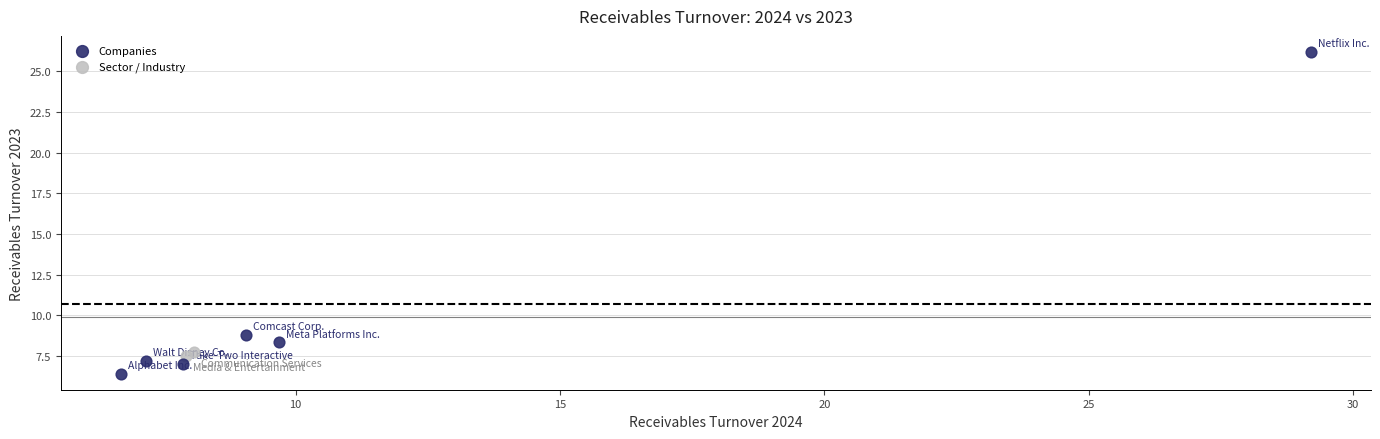

What are all the series names shown in the legend?

Companies, Sector / Industry